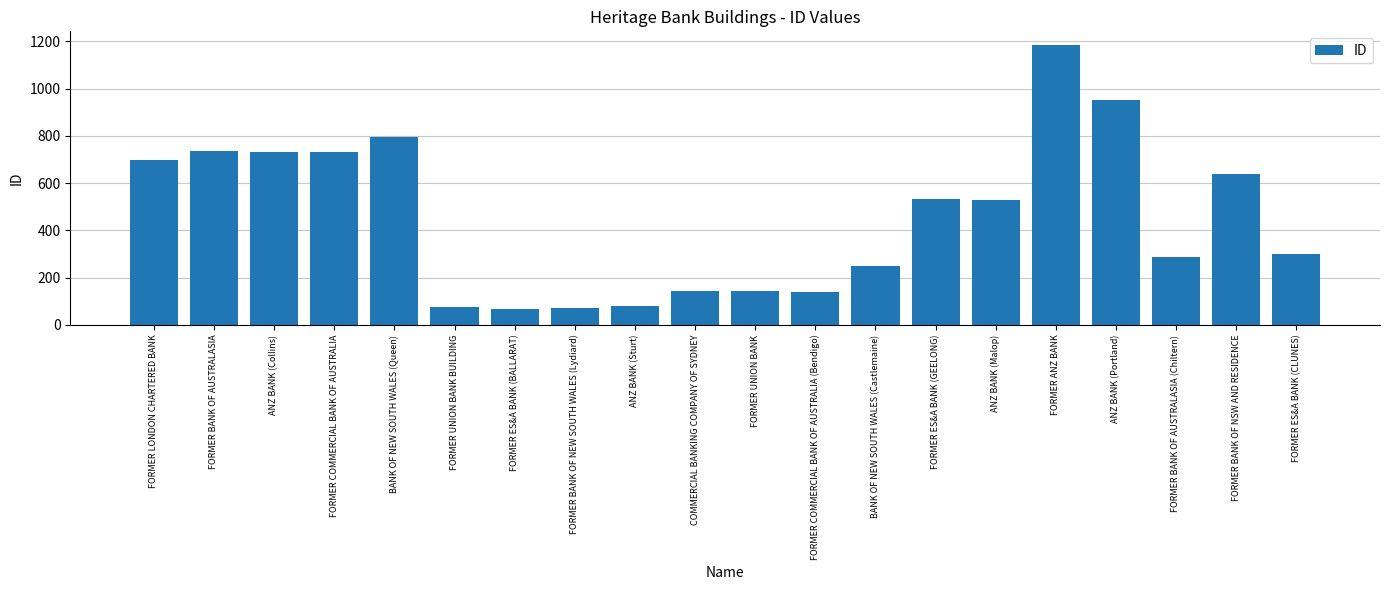

At which category does the chart reach its peak across all series?

FORMER ANZ BANK